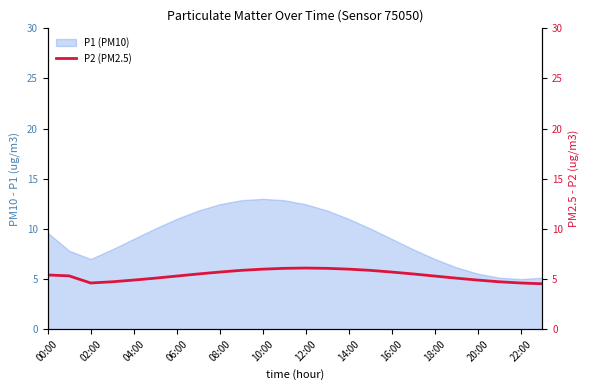

What is the minimum value shown in the chart?

4.5